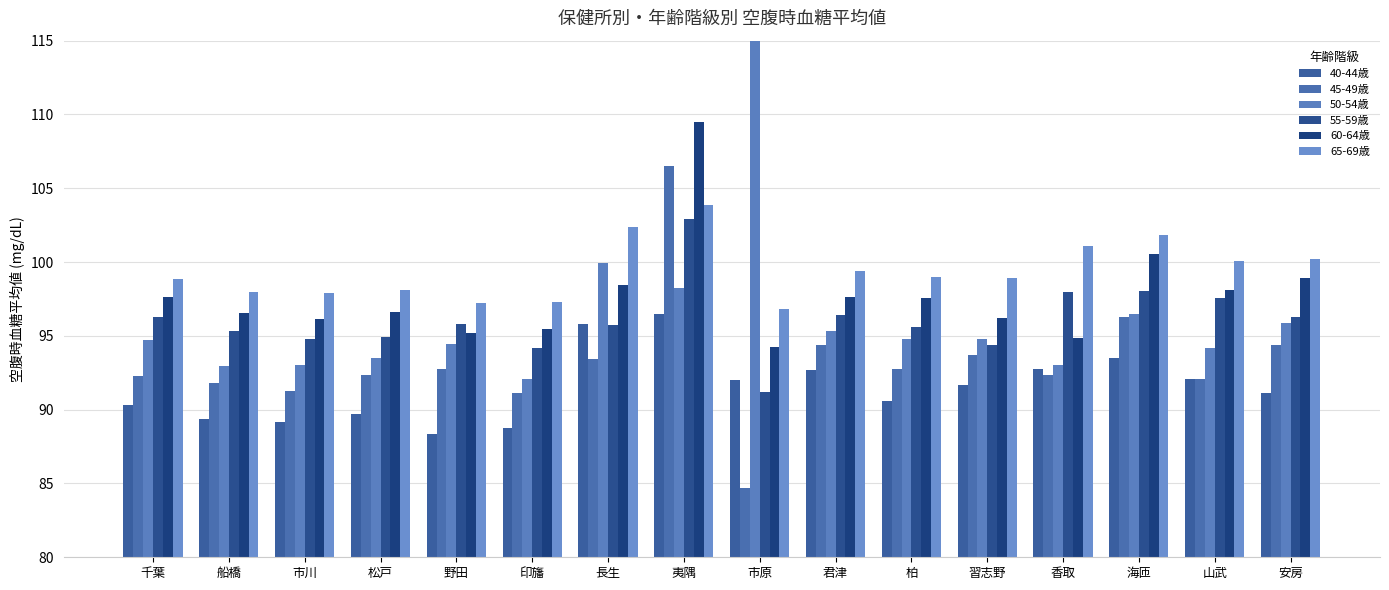

Which category has the highest value in the 40-44歳 series?

夷隅